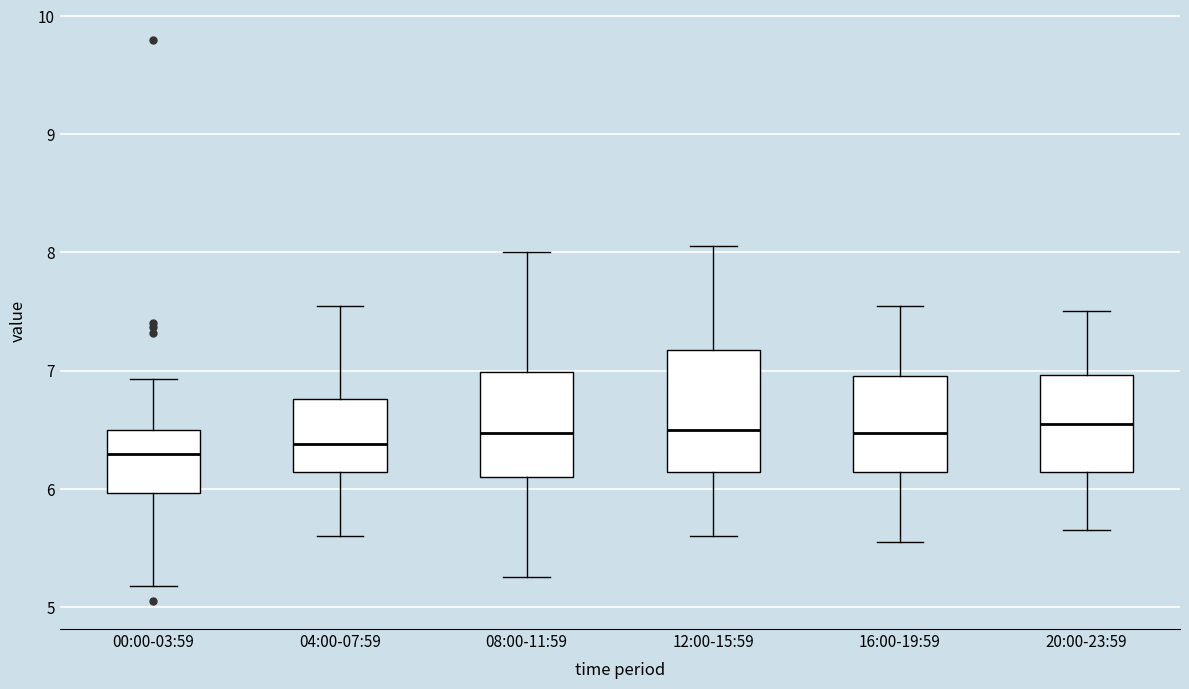

Reading left to right, read every box against the y-axis: the position of its median line, the range the box covers, and the ends of its whiskers. The values are not printed on the chart, so give them approximately, as read against the axis.

00:00-03:59: median 6.3, box 6.0 to 6.5, whiskers 5.2 to 6.9
04:00-07:59: median 6.4, box 6.1 to 6.8, whiskers 5.6 to 7.6
08:00-11:59: median 6.5, box 6.1 to 7.0, whiskers 5.3 to 8.0
12:00-15:59: median 6.5, box 6.1 to 7.2, whiskers 5.6 to 8.1
16:00-19:59: median 6.5, box 6.1 to 7.0, whiskers 5.6 to 7.6
20:00-23:59: median 6.6, box 6.1 to 7.0, whiskers 5.7 to 7.5